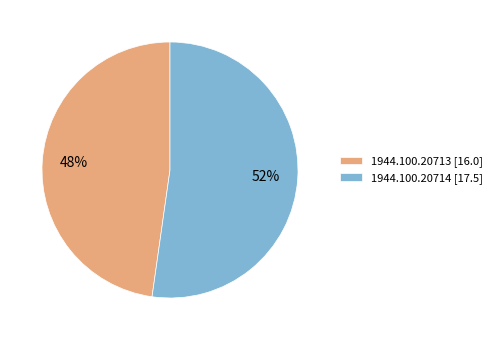

Count the number of slices in the pie.

2